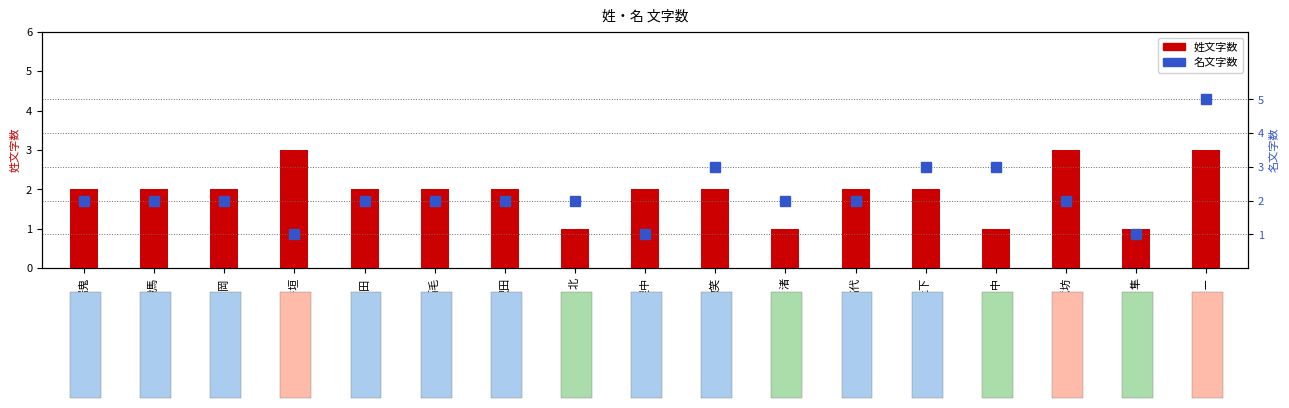

What is the label of the 5th bar from the right?

上下